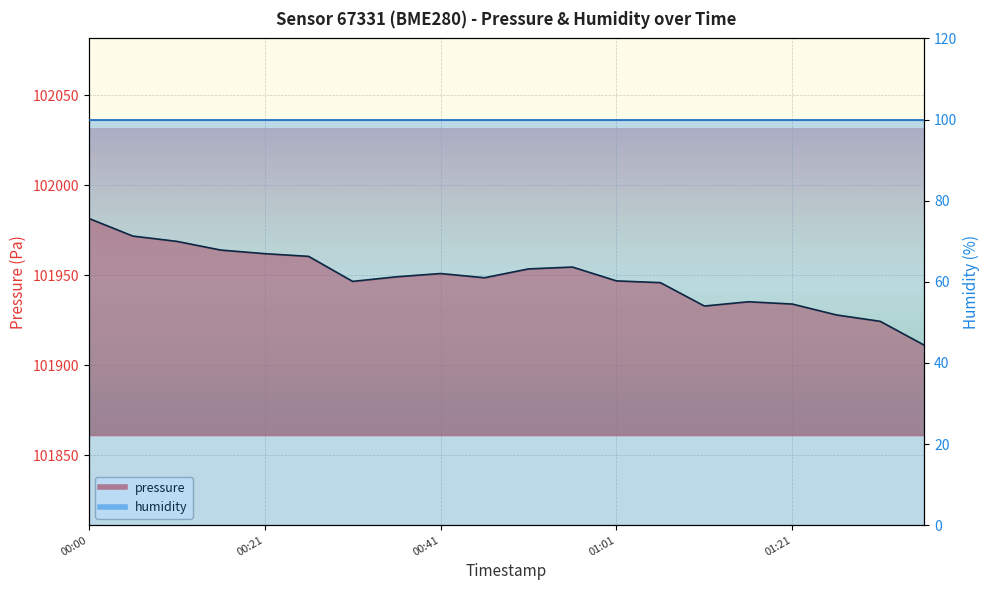

What is the greatest value displayed?

101981.5